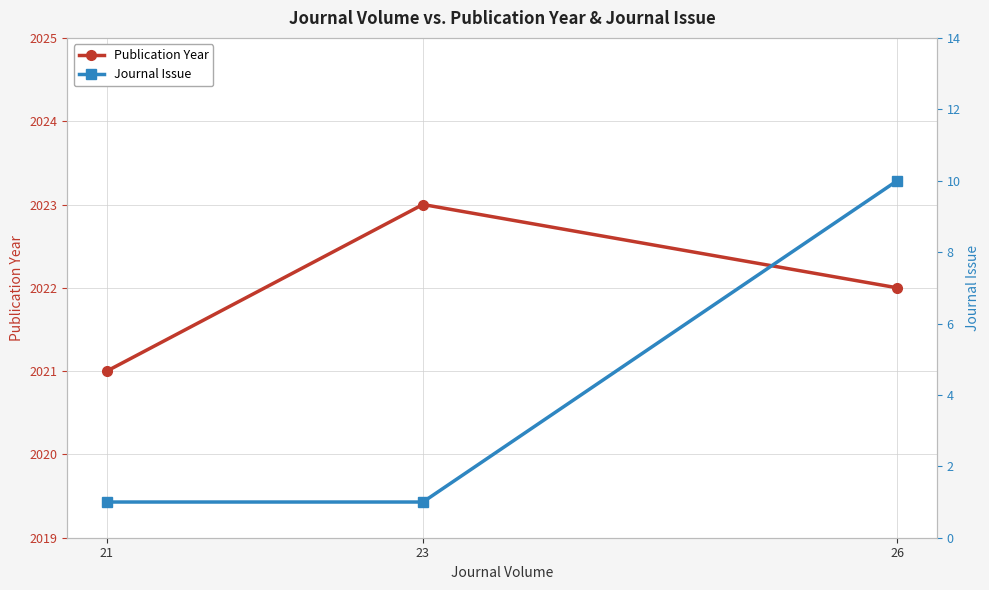

Reading left to right, list all the values displayed in this chart.

Publication Year: 21=2021	23=2023	26=2022
Journal Issue: 21=1	23=1	26=10